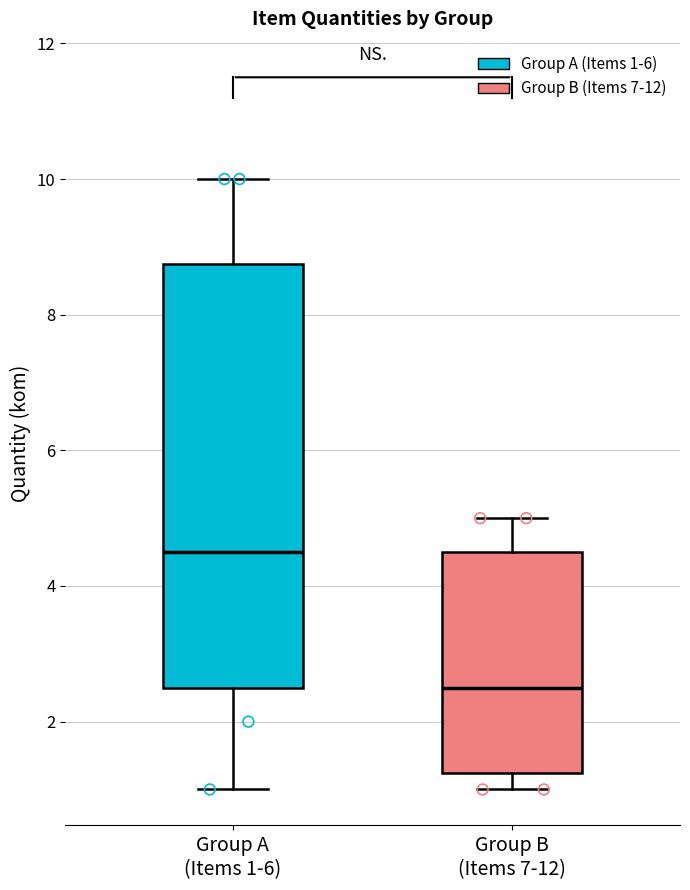

Which box is the tallest, from its lower edge to its upper edge?

Group A (Items 1-6)